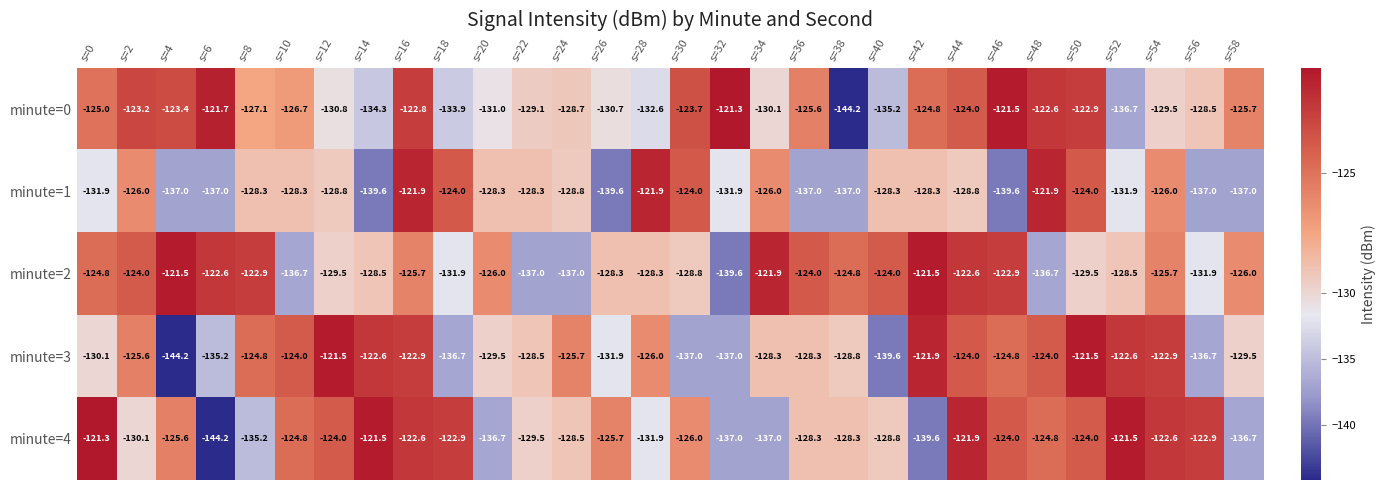

What is the total value across all series at s=48?

-630.0